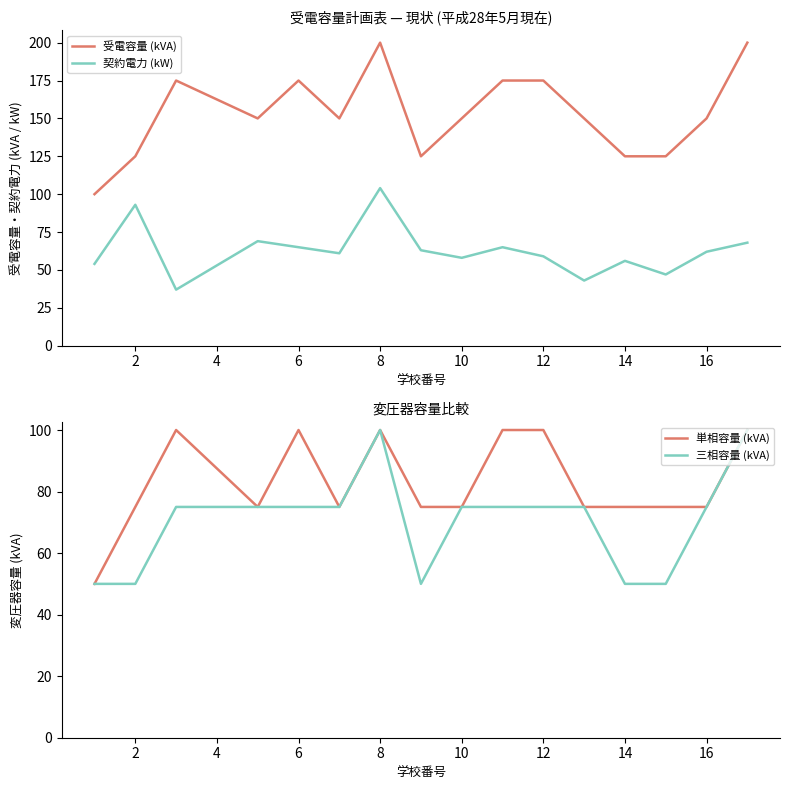

Which series has the largest total across all categories?

受電容量 (kVA)